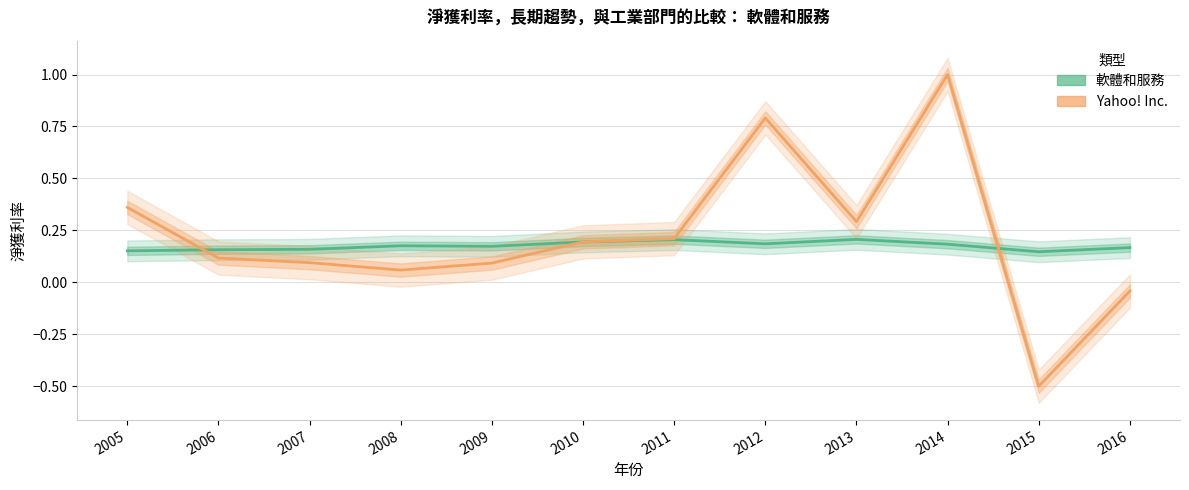

At which category does Yahoo! Inc. reach its first local peak?

2012